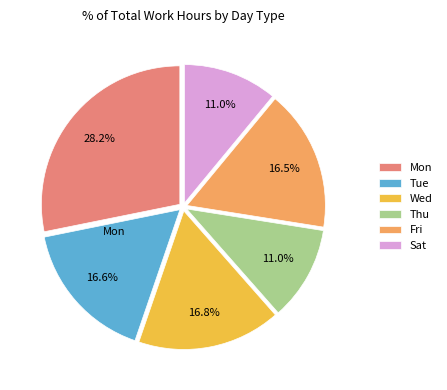

Does any single category account for the majority?

No